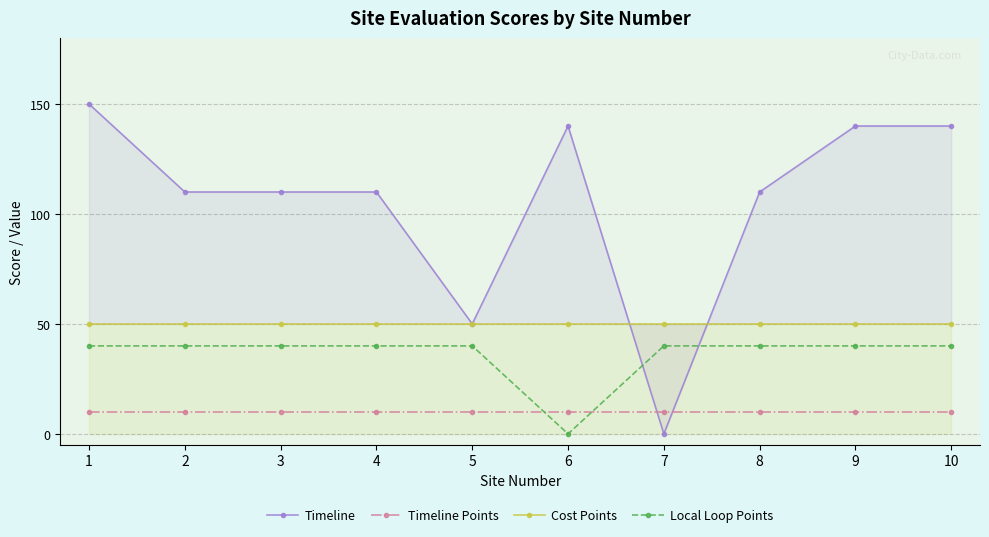

True or false: Cost Points and Local Loop Points cross at least once.

False